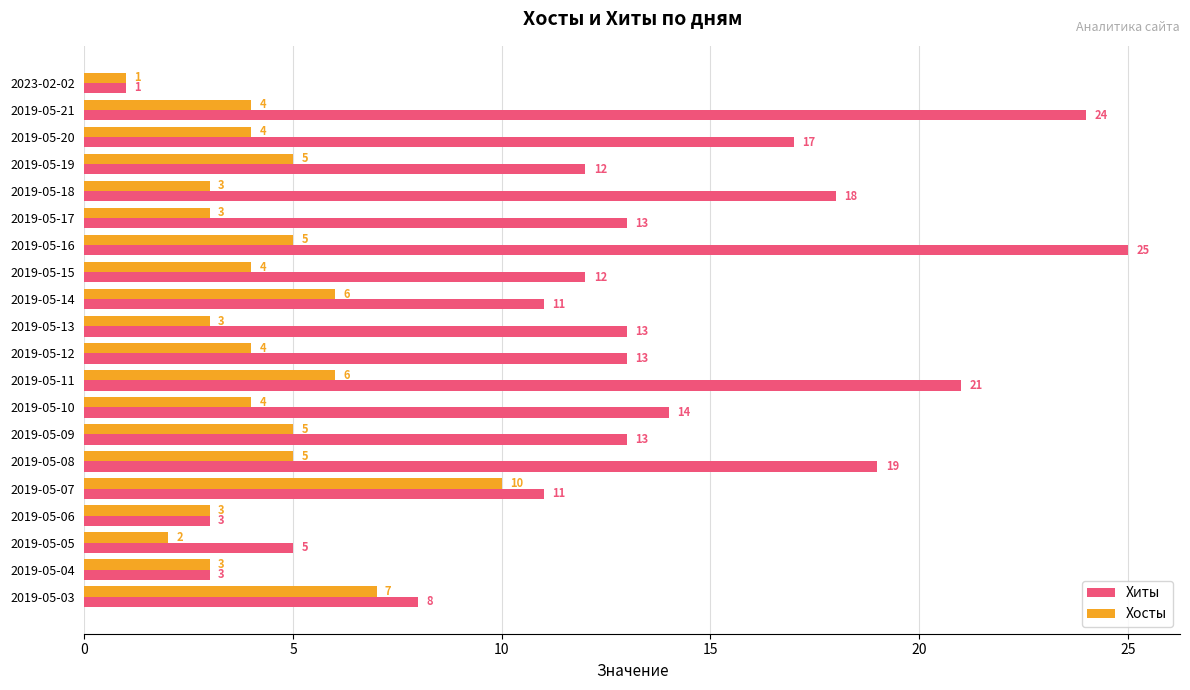

Is it true that Хиты equals 11 at 2019-05-07?

True